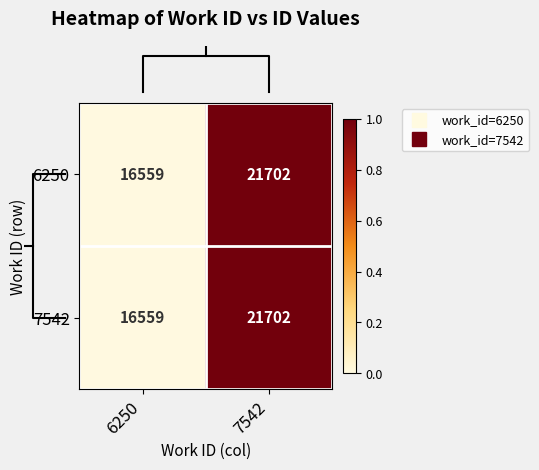

What value does the 6250 series have at 7542, to the nearest 100?

21700